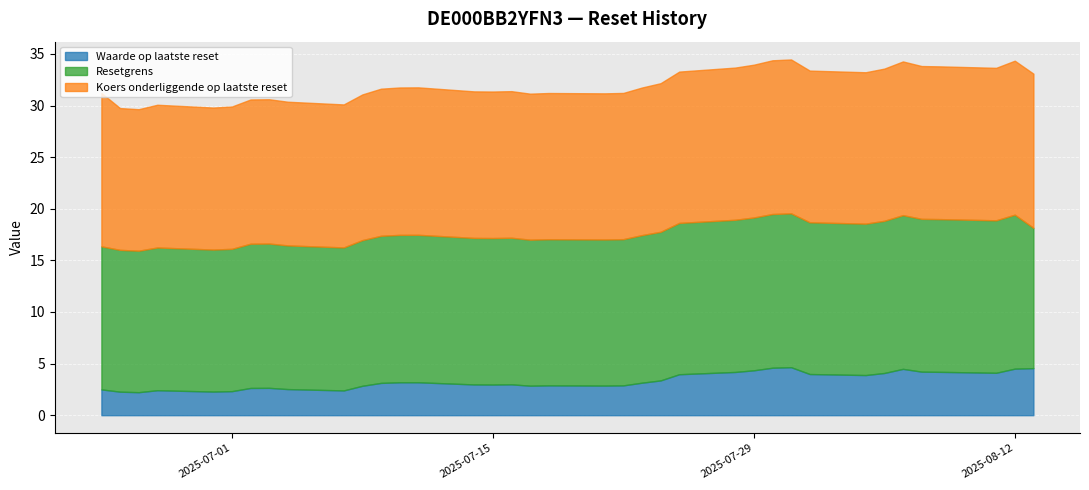

What is the approximate value of Resetgrens at 2025-07-24?

14.4